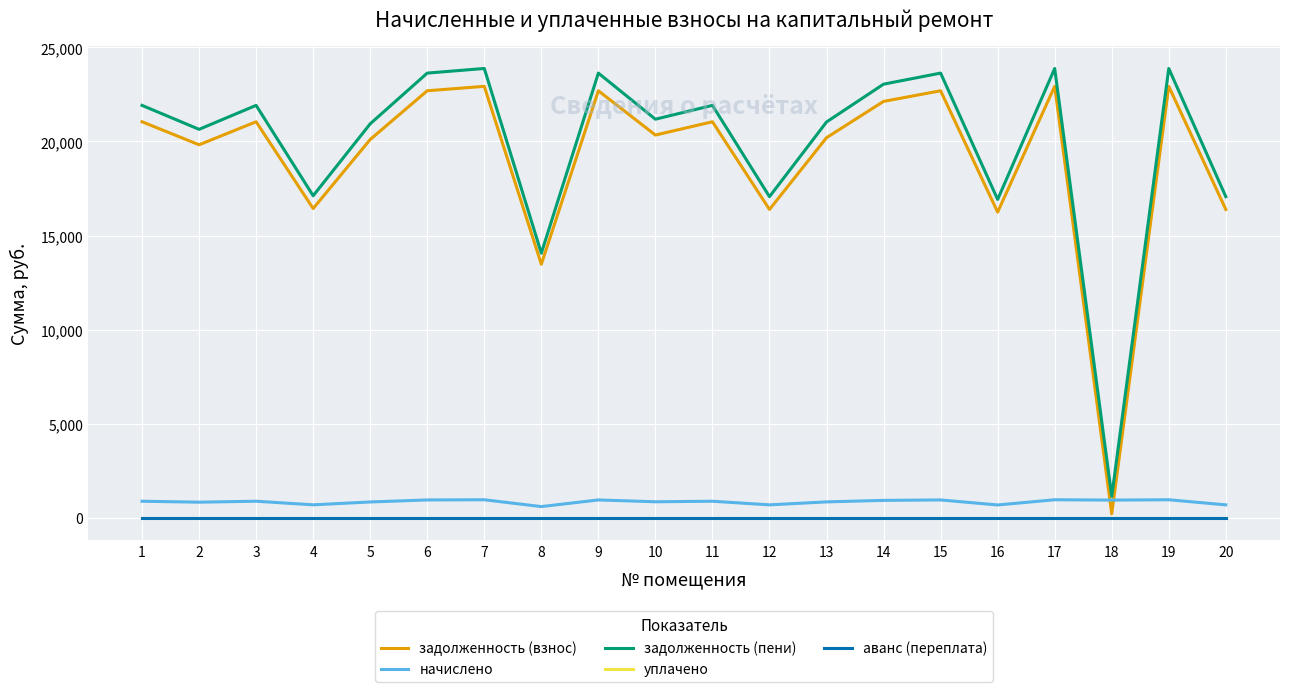

Does the chart display data point markers on the line(s)?

No